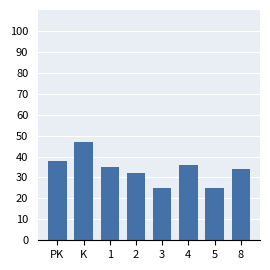

How many data points does each series have?

8